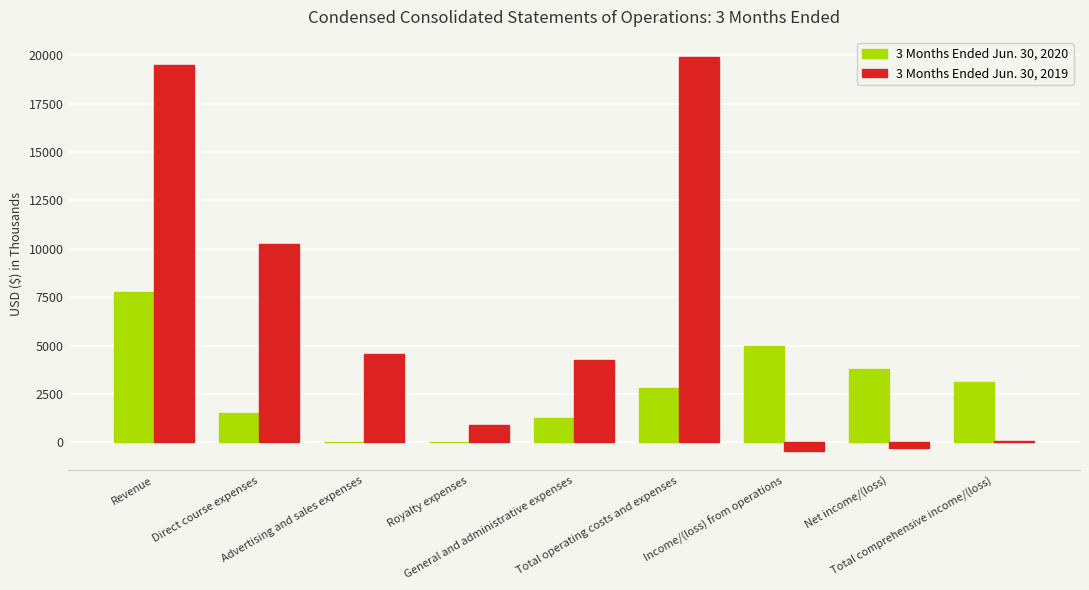

What value does the 3 Months Ended Jun. 30, 2020 series have at Net income/(loss)?

3803